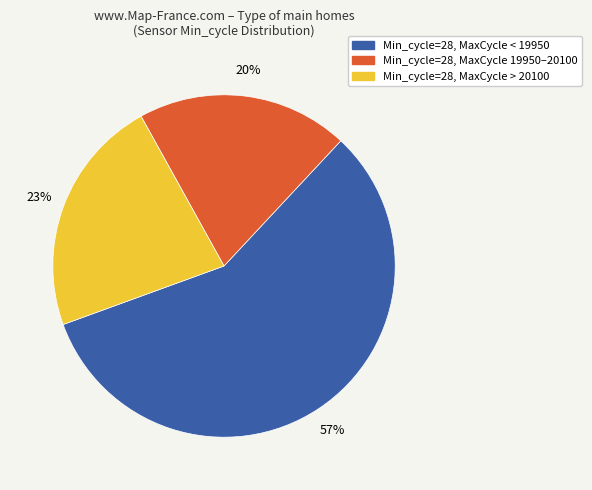

Is there any slice that represents more than half of the pie?

Yes